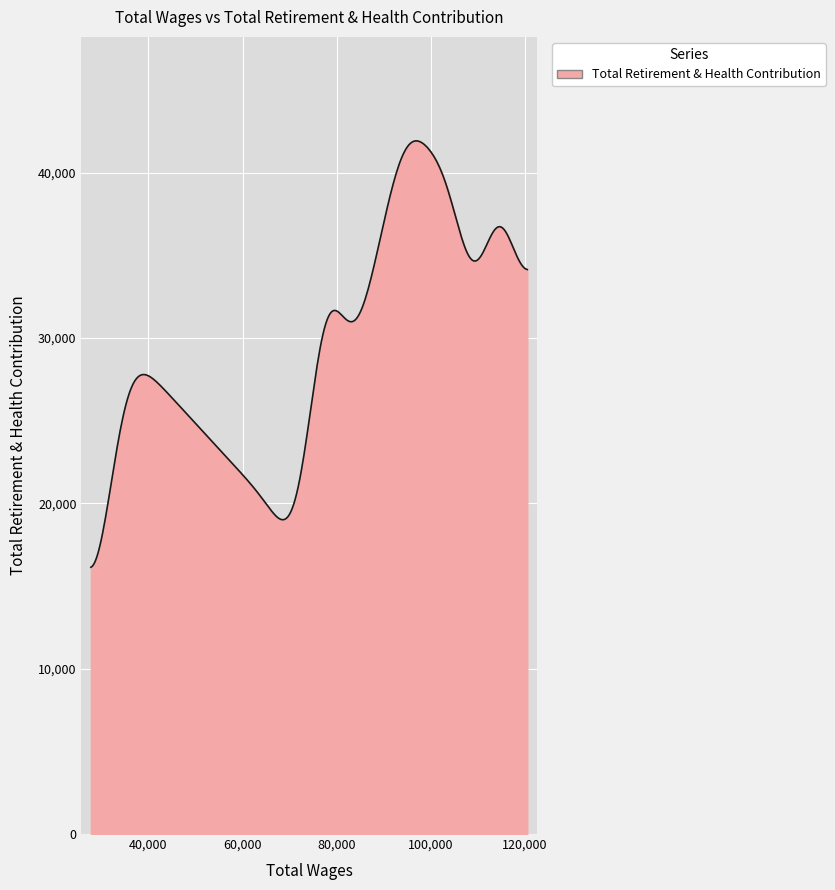

What is the smallest value displayed?

16134.6